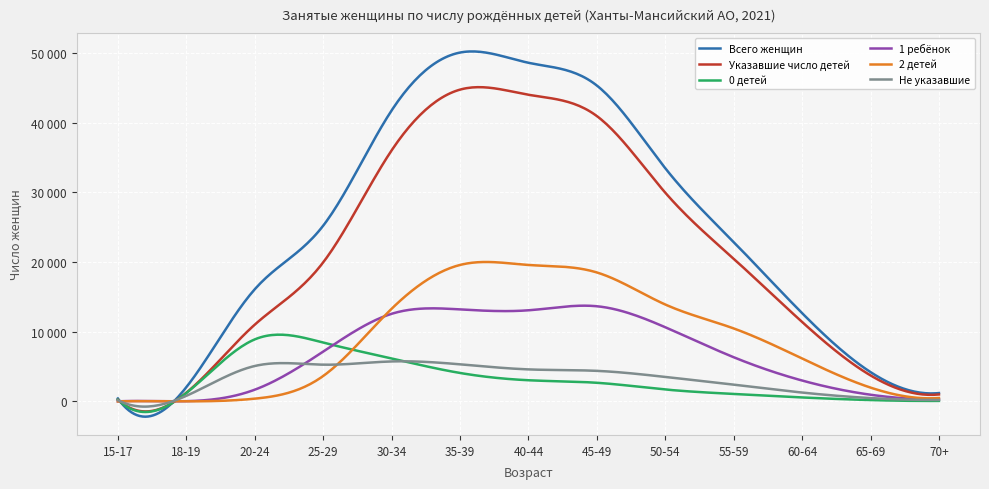

What are all the series names shown in the legend?

Всего женщин, Указавшие число детей, 0 детей, 1 ребёнок, 2 детей, Не указавшие